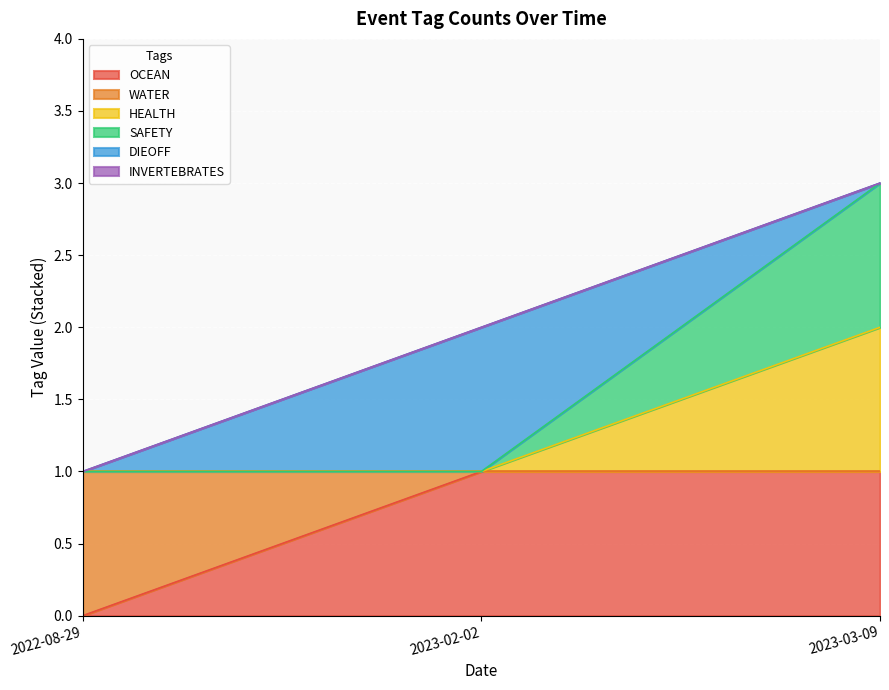

What is the value of the SAFETY point at the 2nd from the left?

1